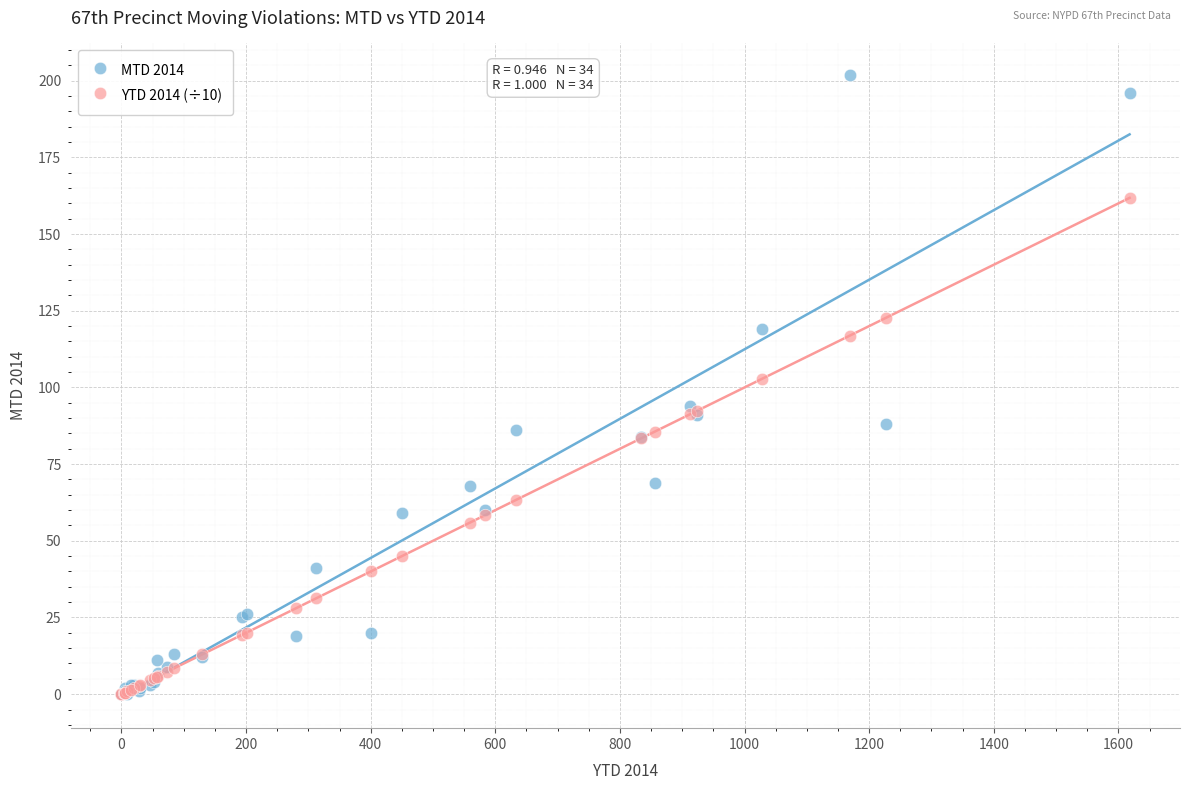

Which series has the widest spread of Y values?

MTD 2014